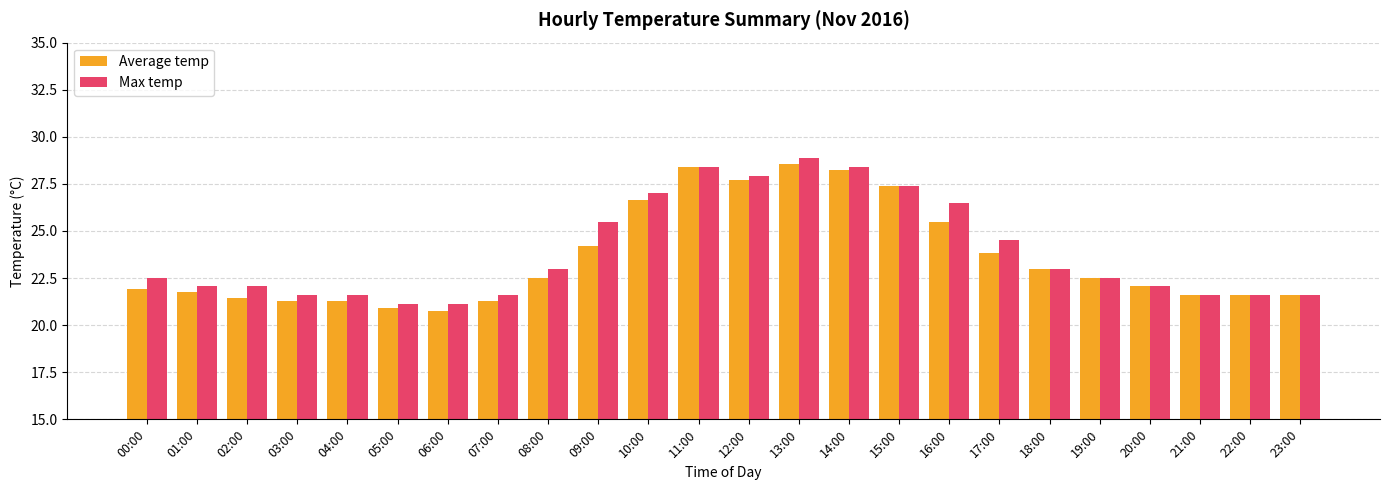

Is it true that Average temp equals 15.5 at 17:00?

False